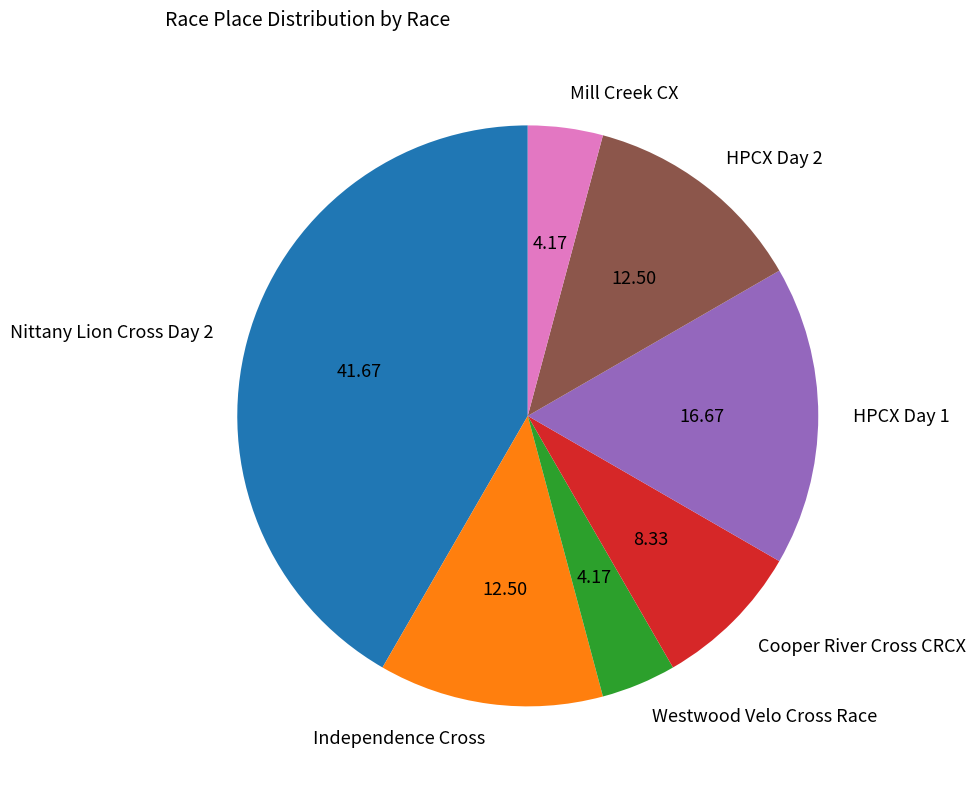

Combined, do HPCX Day 2 and Cooper River Cross CRCX account for over 50%?

No